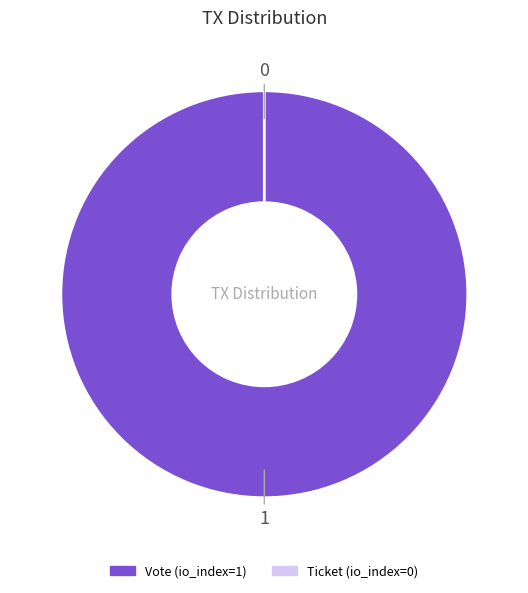

Is there any slice that represents more than half of the pie?

Yes